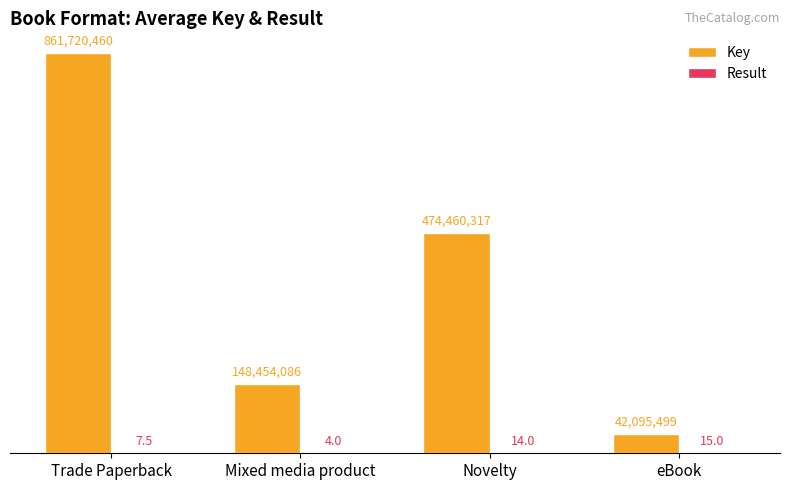

At which label does Result first exceed 14?

eBook